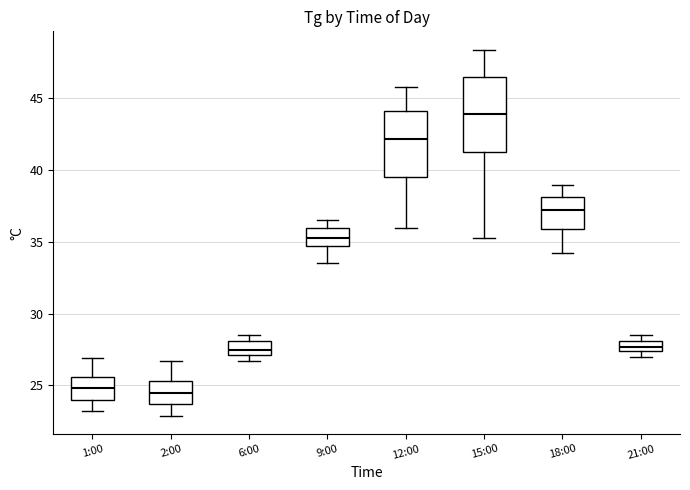

Where is the upper edge of the box for 2:00 on the y-axis? The values are not printed on the chart, so give them approximately, as read against the axis.

25.5